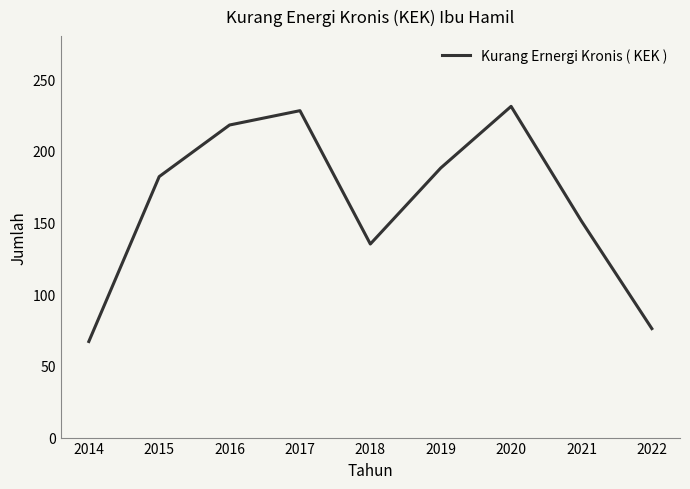

List the labels in order of value, smallest first.

2014, 2022, 2018, 2021, 2015, 2019, 2016, 2017, 2020